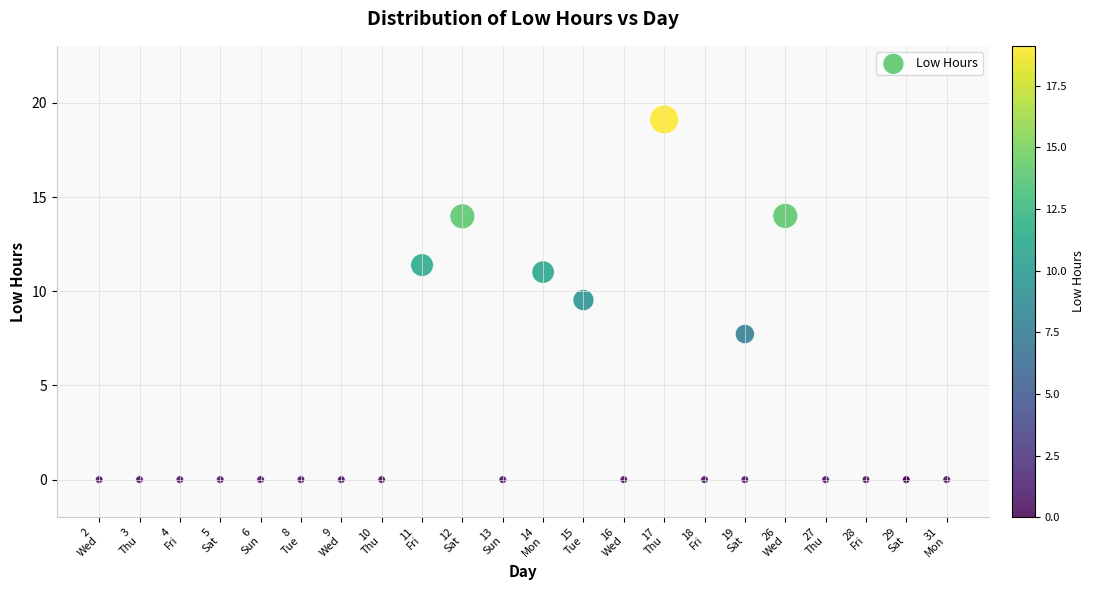

What Y value in the scatter plot is closest to 9?

9.5